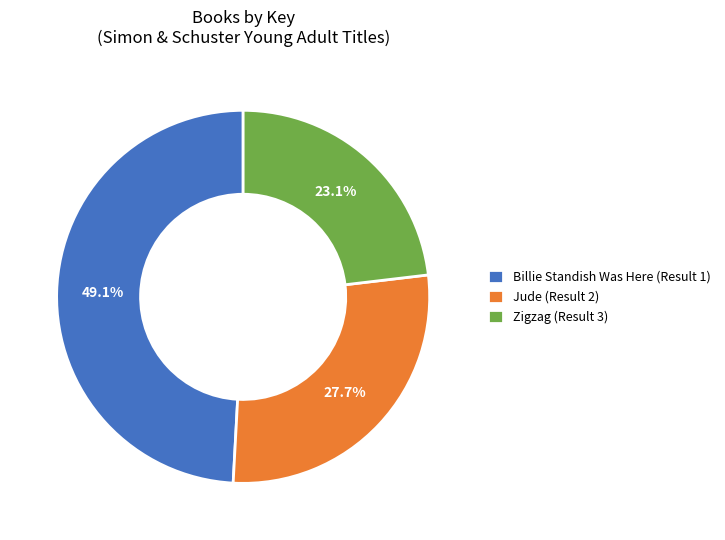

Is there a majority slice in this chart?

No